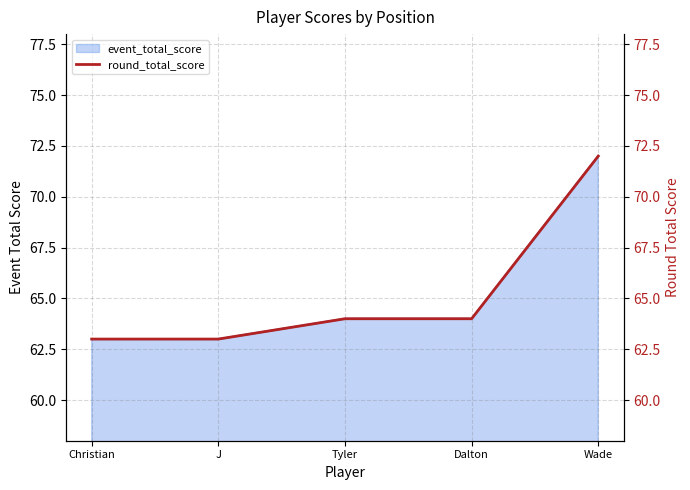

What position from the right is Tyler?

3